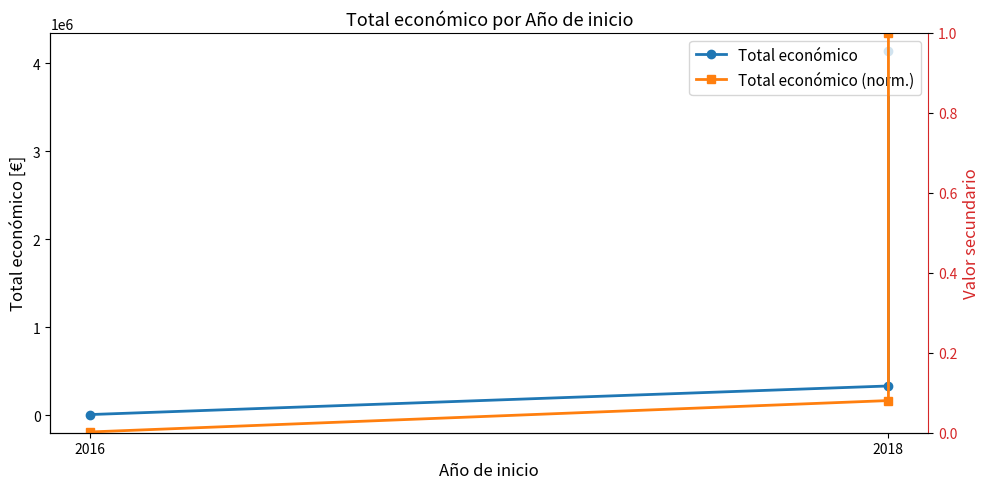

Does the chart display data point markers on the line(s)?

Yes